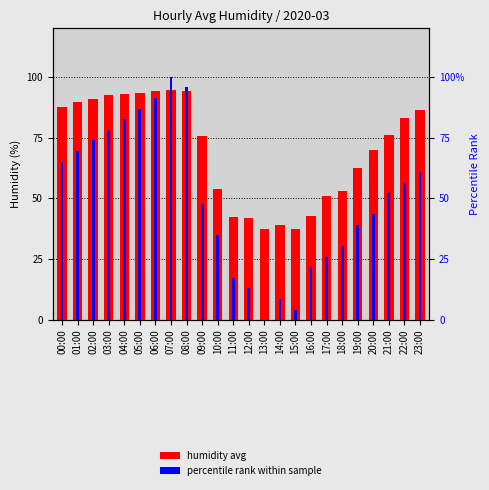

What position from the left is 11:00?

12